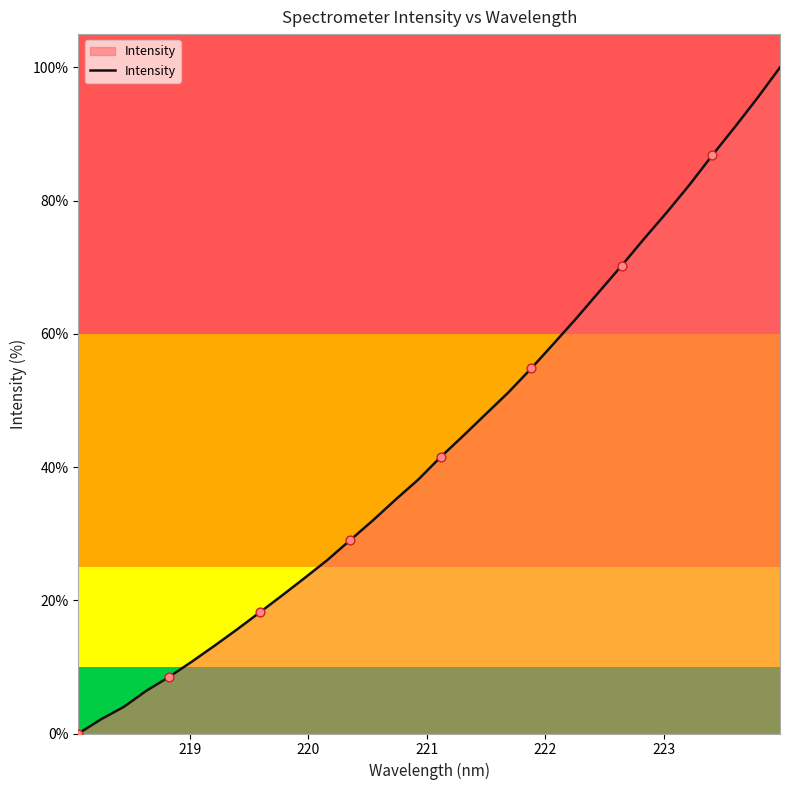

What is the maximum value shown in the chart?

100.0